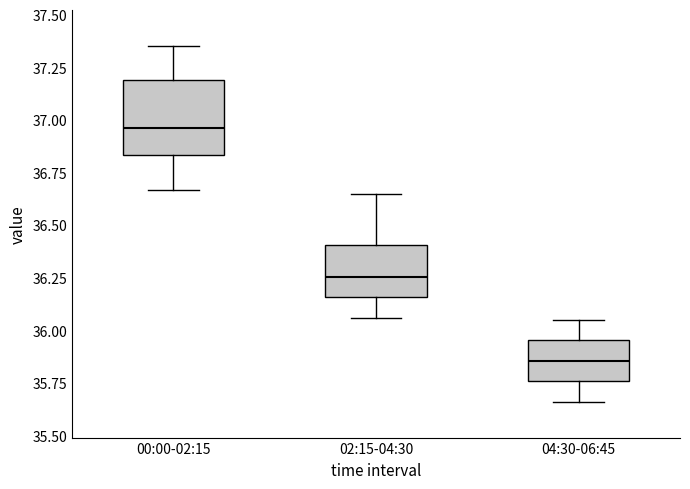

Comparing the boxes themselves (not the whiskers), which one is the tallest?

00:00-02:15